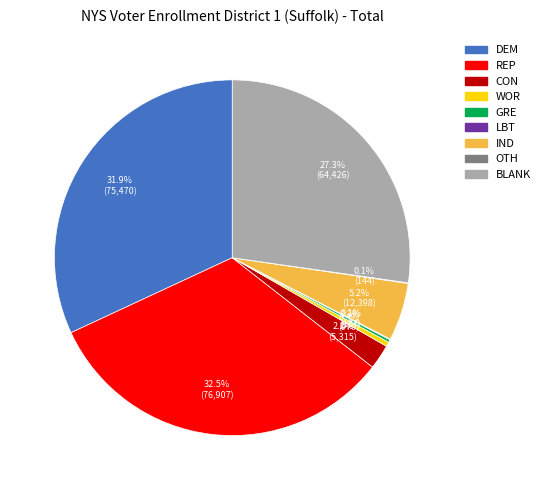

What is the total percentage of IND and BLANK?

32.5%